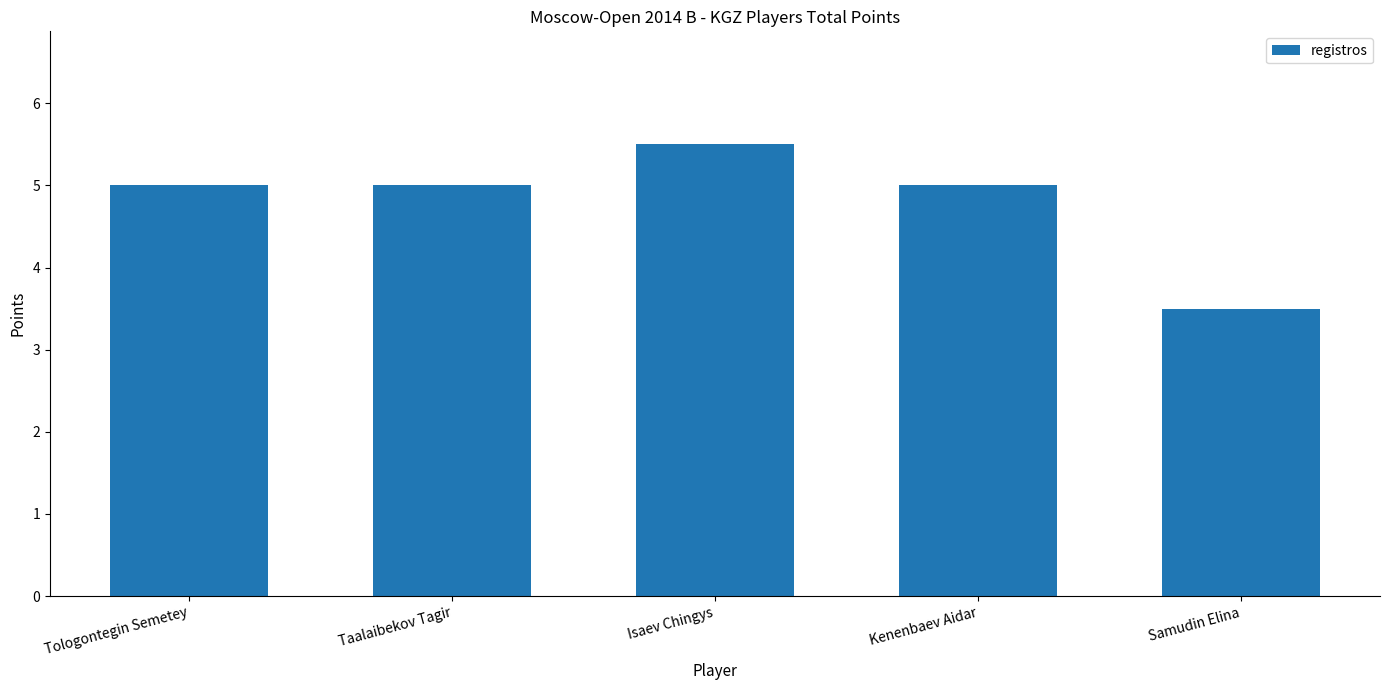

Reading right to left, what are all the values shown in this chart?

3.5	5.0	5.5	5.0	5.0